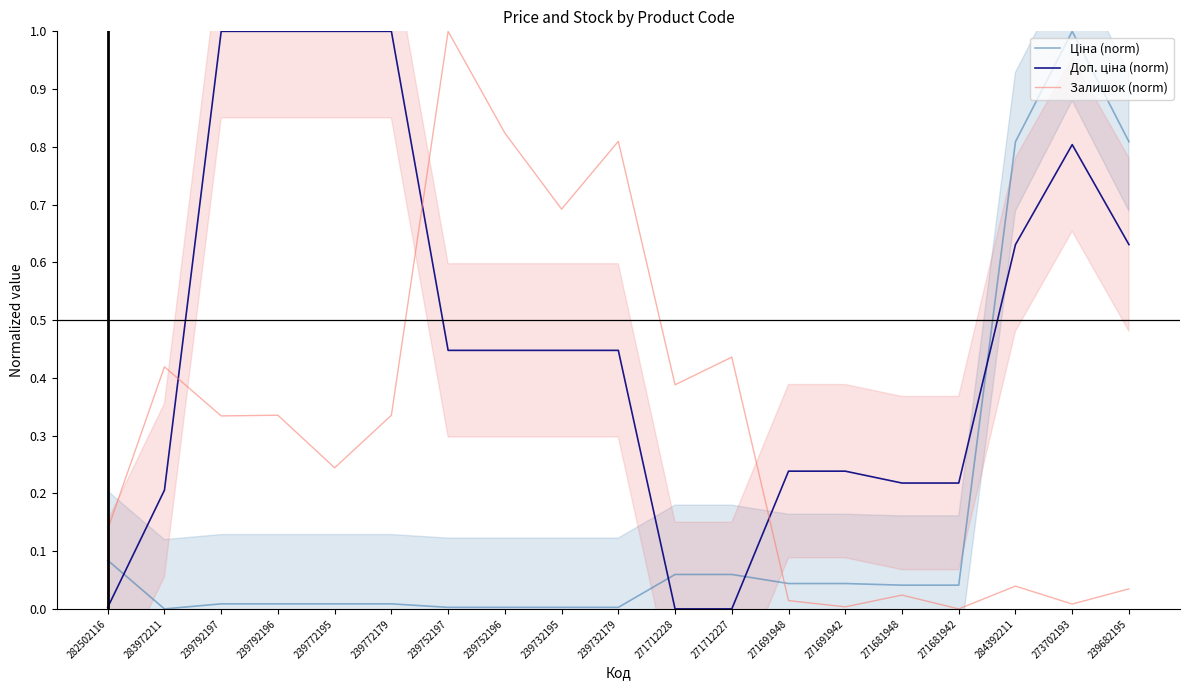

Between which two adjacent categories do Доп. ціна (norm) and Ціна (norm) first intersect?

282502116 and 283972211